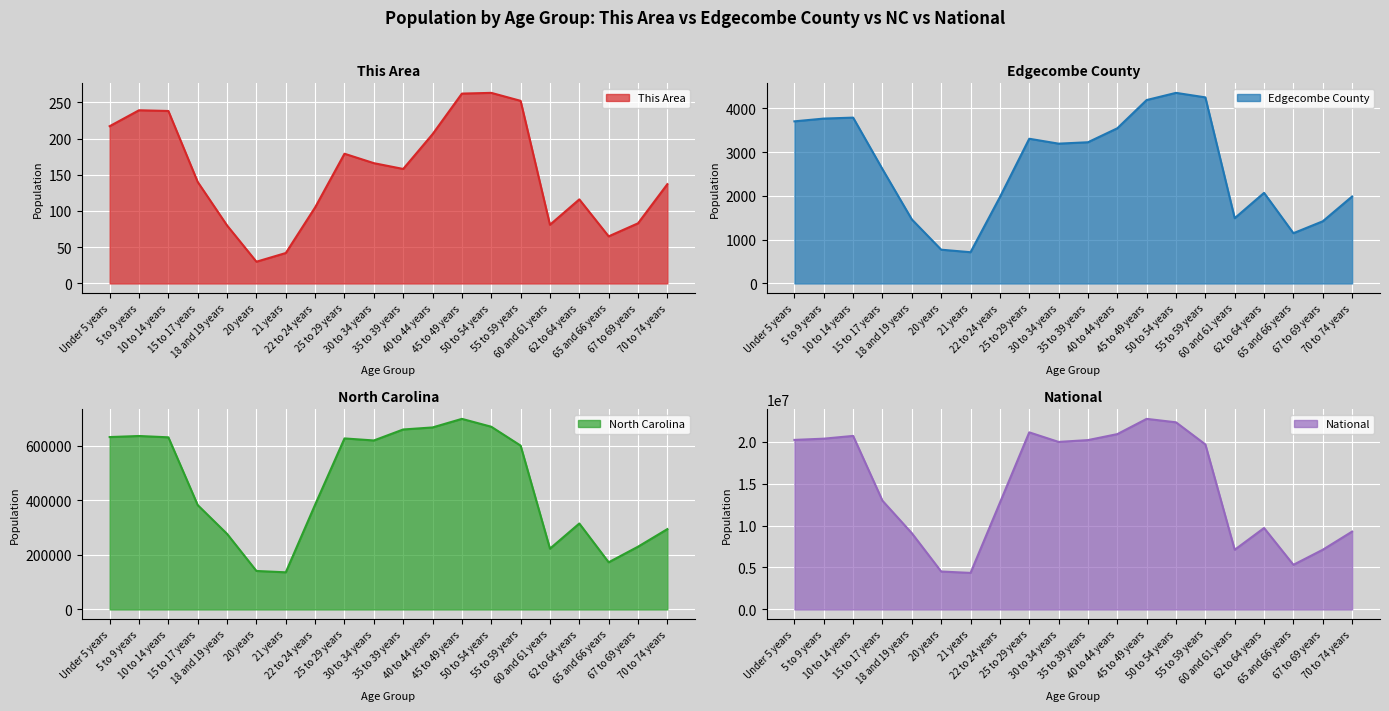

How many interior local valleys does the North Carolina series have?

4